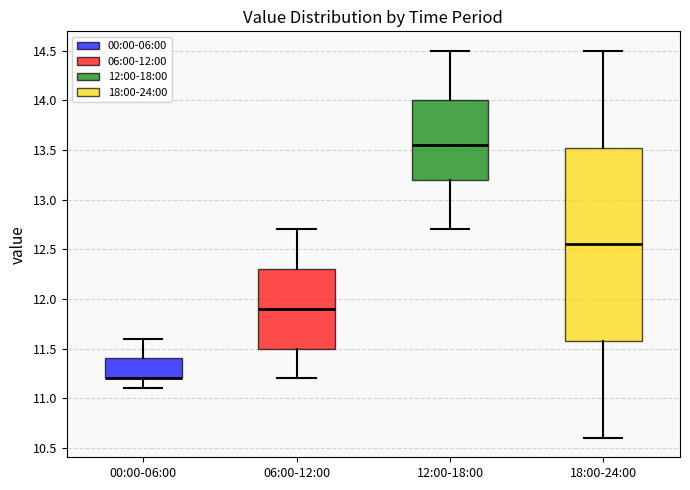

Reading left to right, read every box against the y-axis: the position of its median line, the range the box covers, and the ends of its whiskers. The values are not printed on the chart, so give them approximately, as read against the axis.

00:00-06:00: median 11.20 (drawn on the box's lower edge), box 11.20 to 11.40, whiskers 11.10 to 11.60
06:00-12:00: median 11.90, box 11.50 to 12.30, whiskers 11.20 to 12.70
12:00-18:00: median 13.55, box 13.20 to 14.00, whiskers 12.70 to 14.50
18:00-24:00: median 12.55, box 11.60 to 13.55, whiskers 10.60 to 14.50